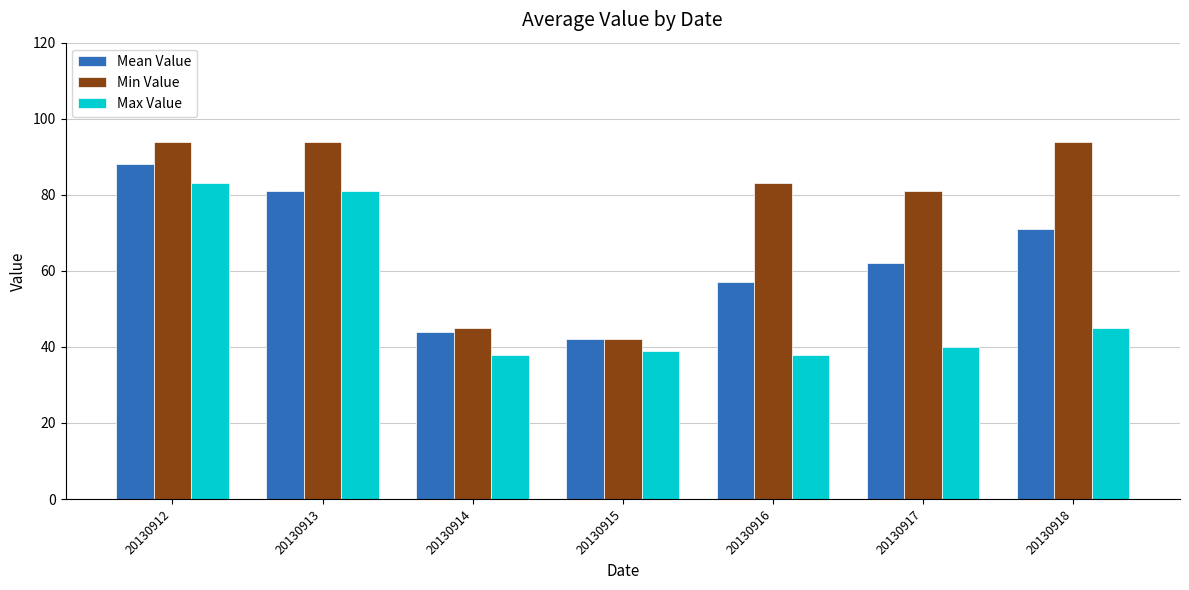

Which series changed the most between 20130913 and 20130918?

Max Value